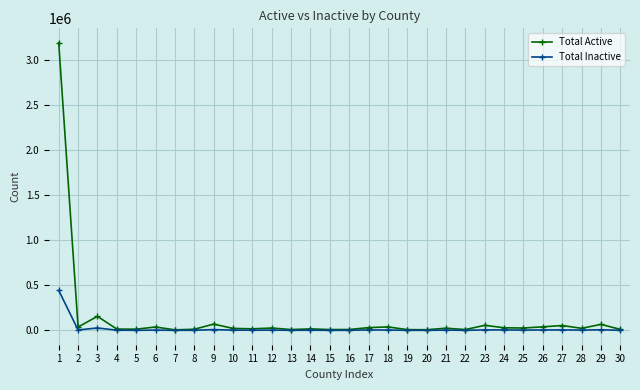

The value of Total Active at 1 is 1759235. True or false?

False